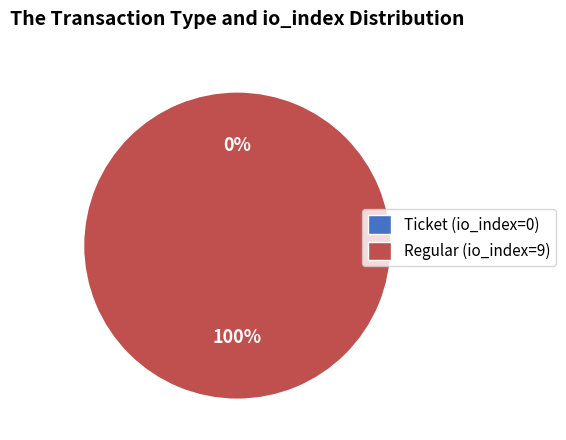

What is the change in value from Ticket (io_index=0) to Regular (io_index=9)?

+9